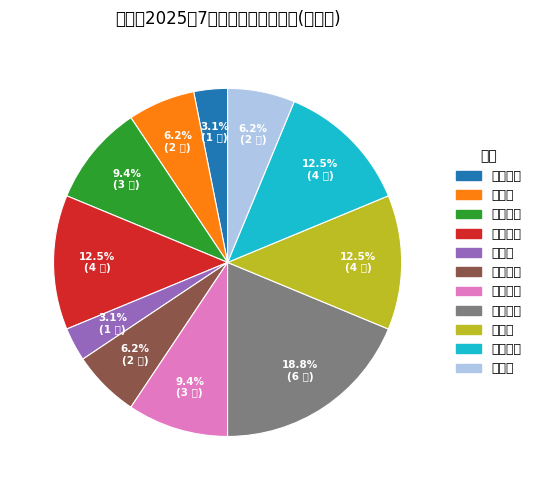

The 晓坪乡 slice represents 6% of the pie. True or false?

True